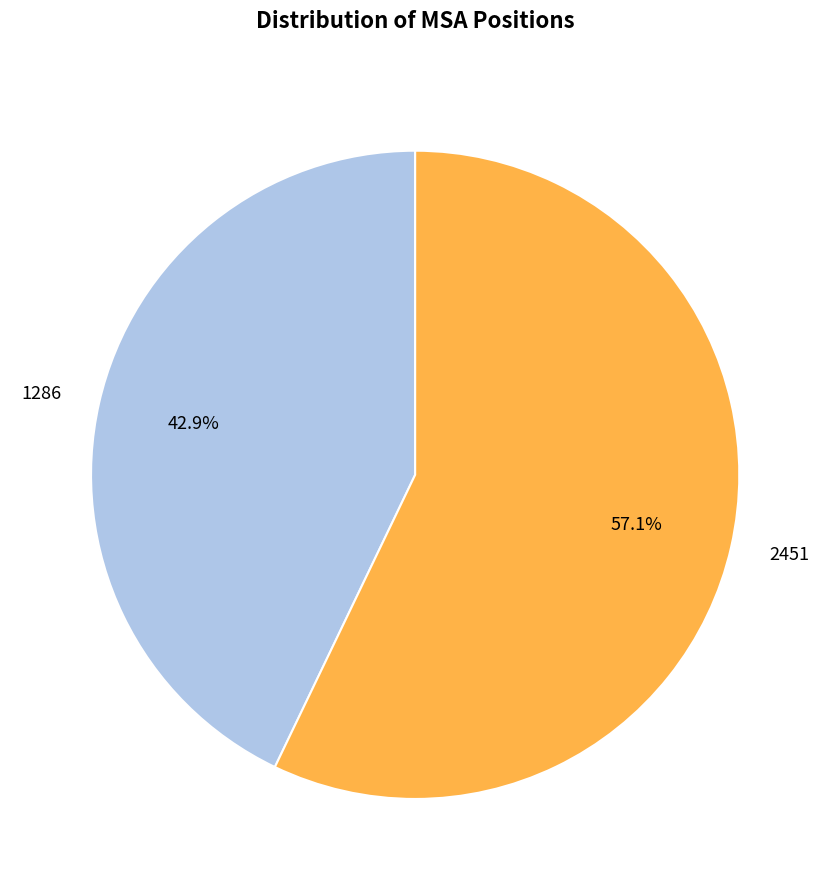

To the nearest percent, what is the combined percentage of 1286 and 2451?

100%